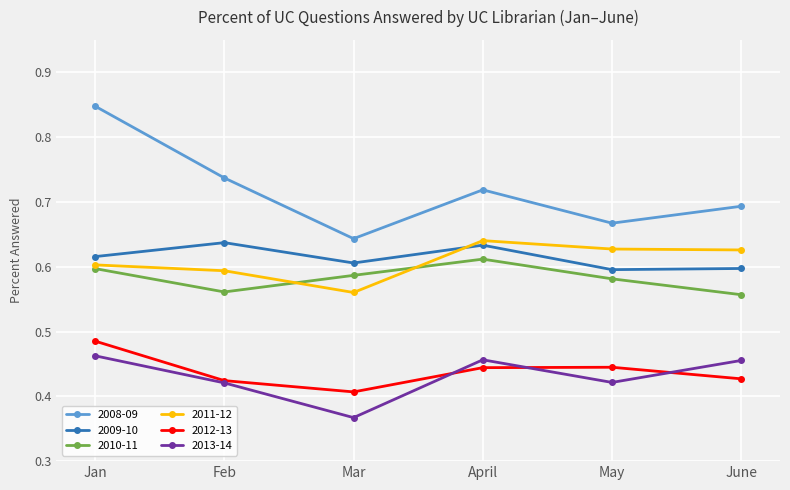

Rank the categories by 2008-09 value from highest to lowest.

Jan, Feb, April, June, May, Mar